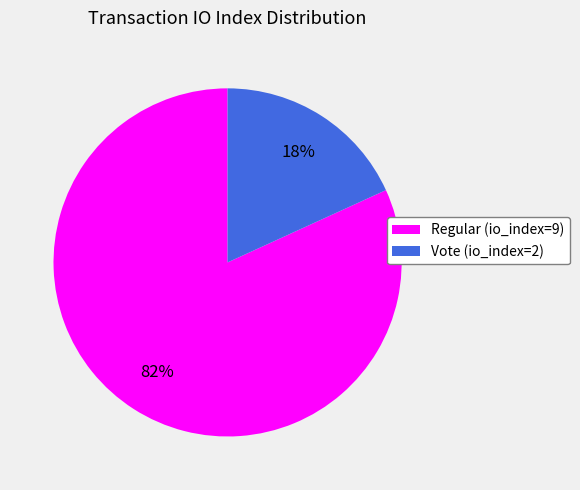

Which category accounts for the majority?

Regular (io_index=9)